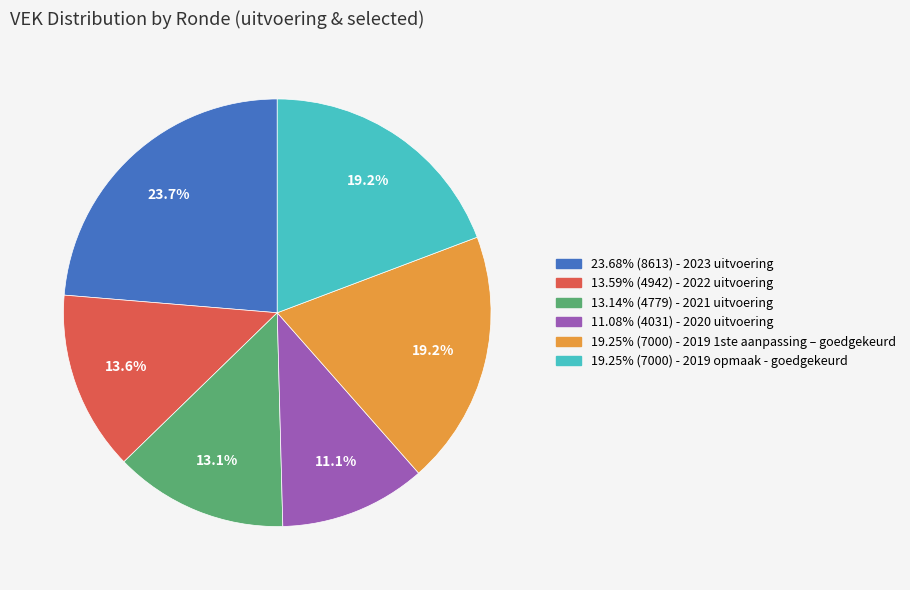

Is there any slice that represents more than half of the pie?

No